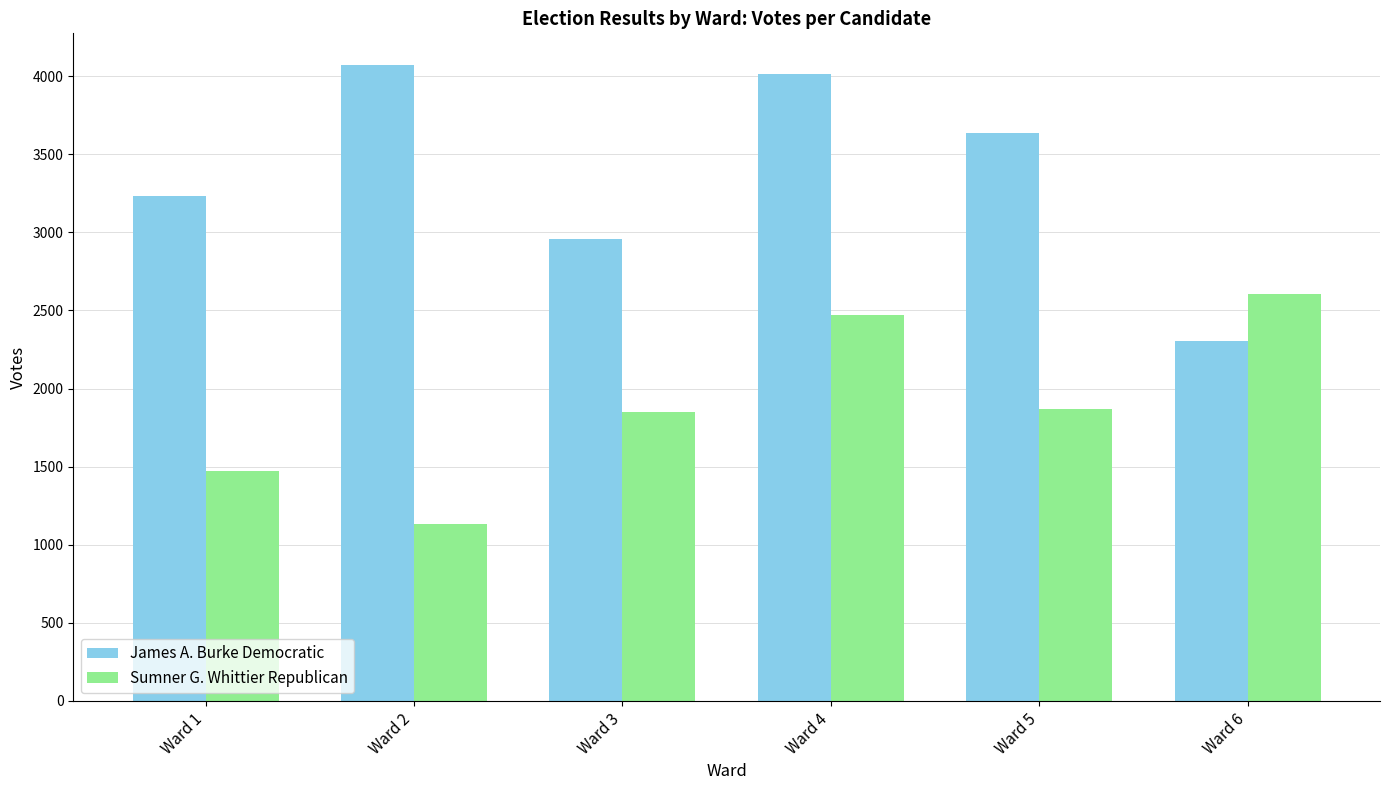

Which series has the largest range (max minus min)?

James A. Burke Democratic